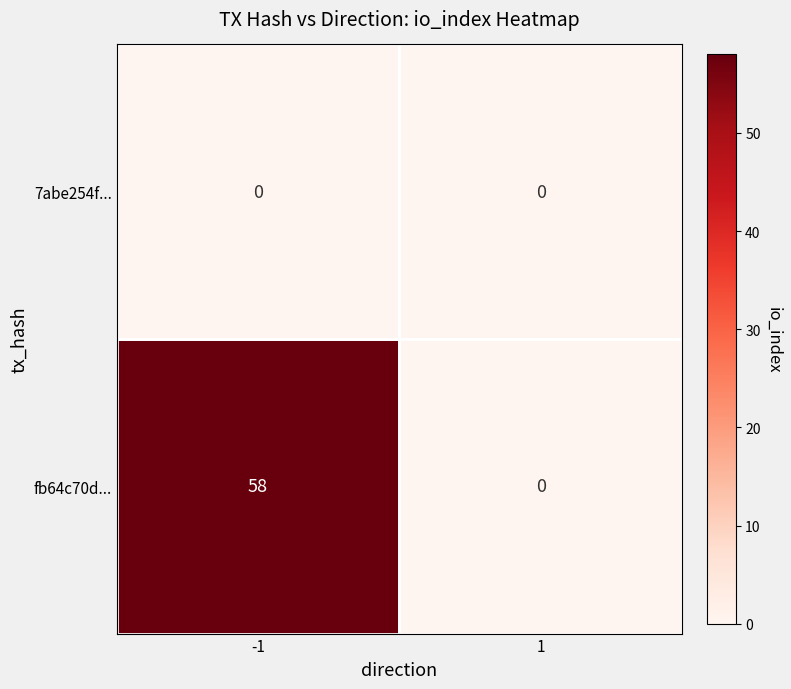

True or false: fb64c70d... has a value of 58 at -1.

True